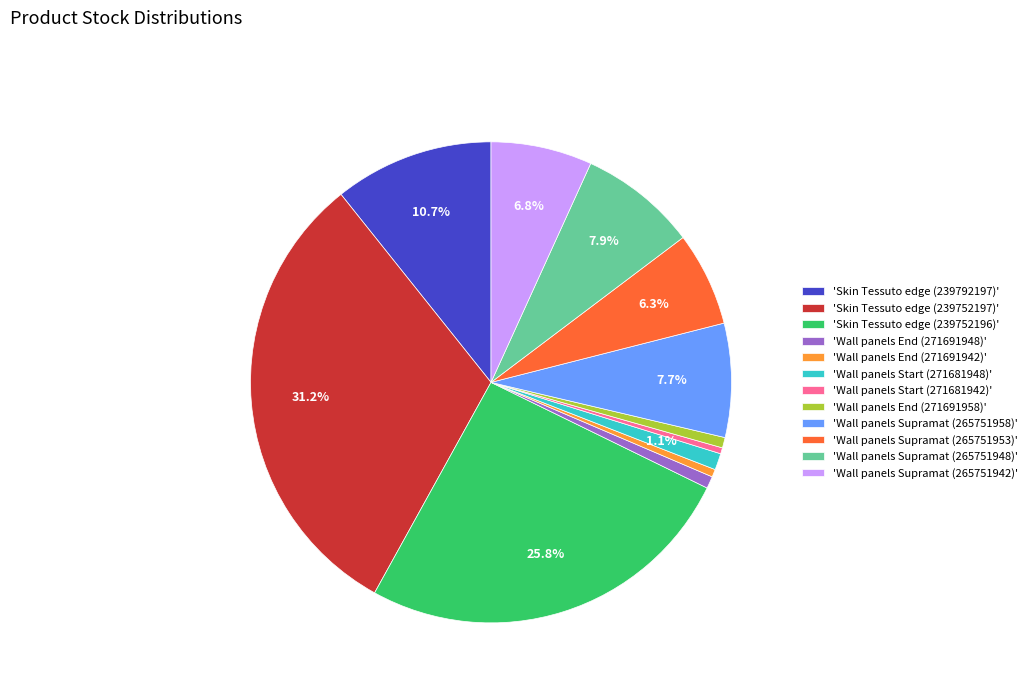

What is the total percentage of 'Wall panels Supramat (265751942)' and 'Wall panels Supramat (265751958)'?

14.5%